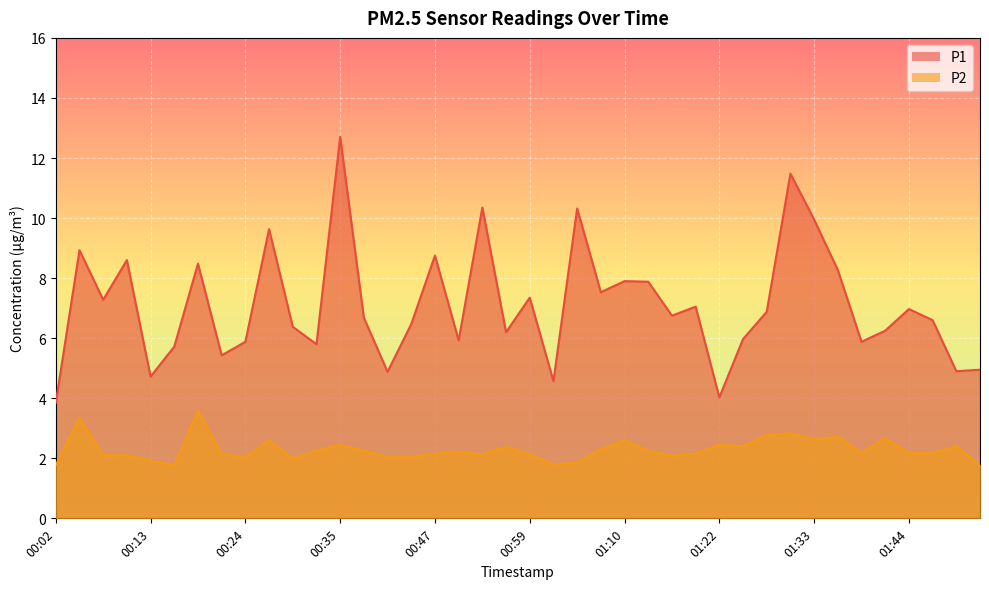

How many lines are shown in the chart?

2